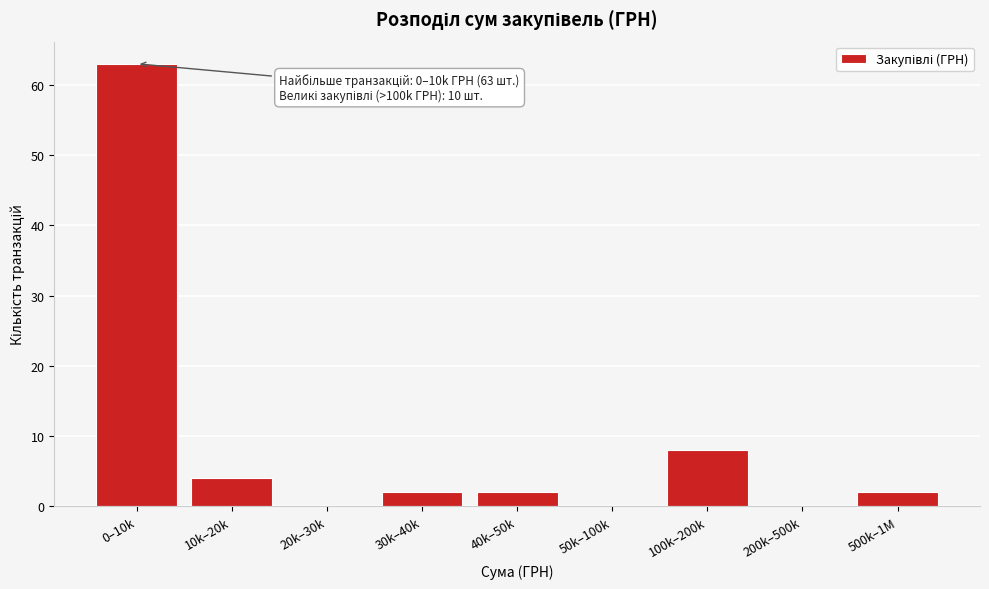

Reading left to right, what are all the values shown in this chart?

0–10k=63	10k–20k=4	20k–30k=0	30k–40k=2	40k–50k=2	50k–100k=0	100k–200k=8	200k–500k=0	500k–1M=2